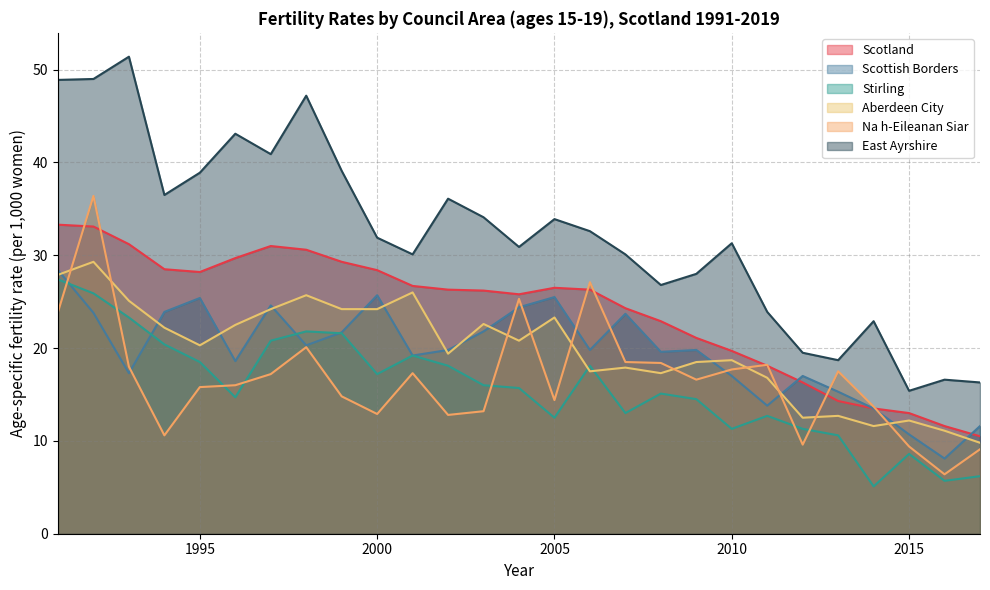

True or false: Scottish Borders has a value of 31.7 at 2002.

False